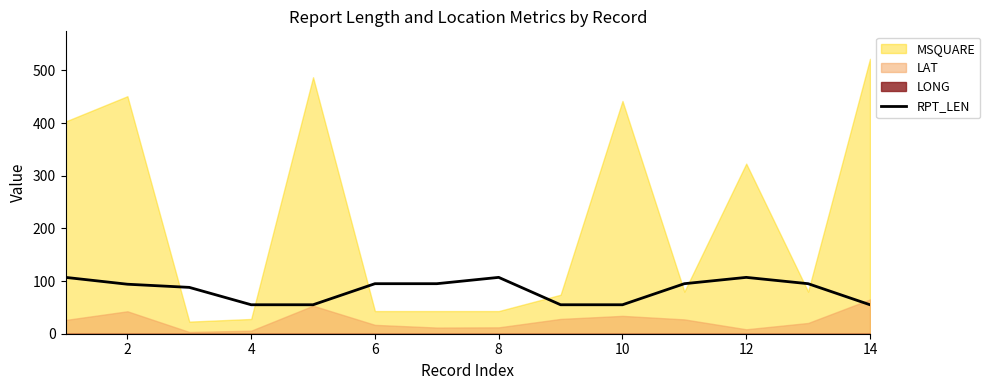

Is it true that RPT_LEN equals 107 at 12?

True